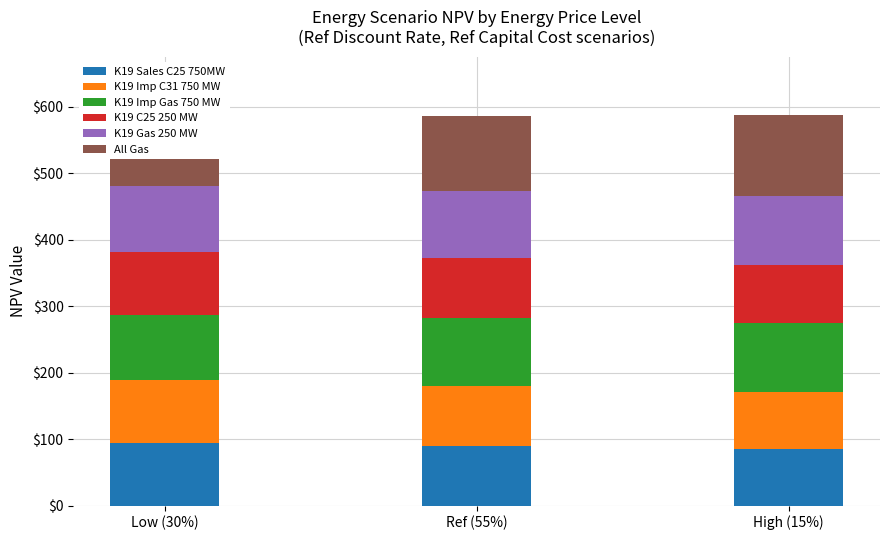

What is the lowest value of the All Gas series?

105.9